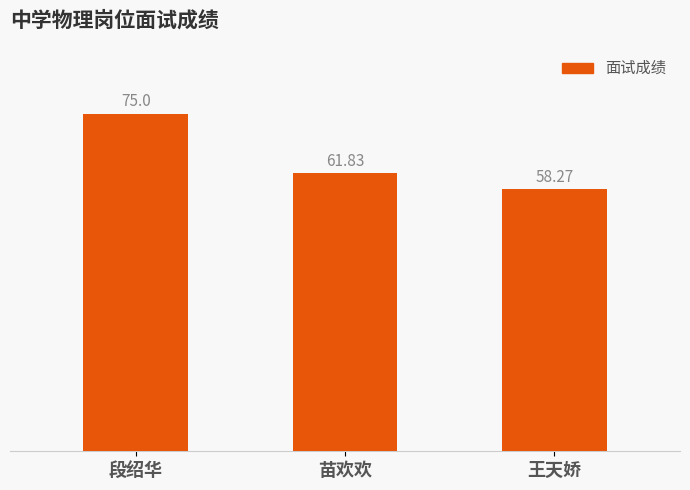

How many data points are less than 61?

1